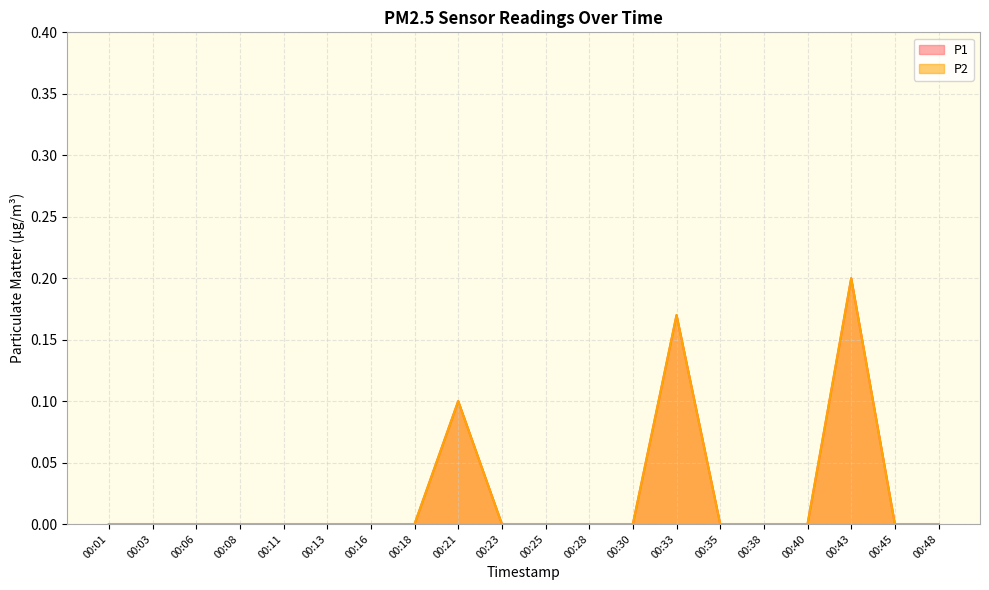

How many values in P2 are above zero?

3